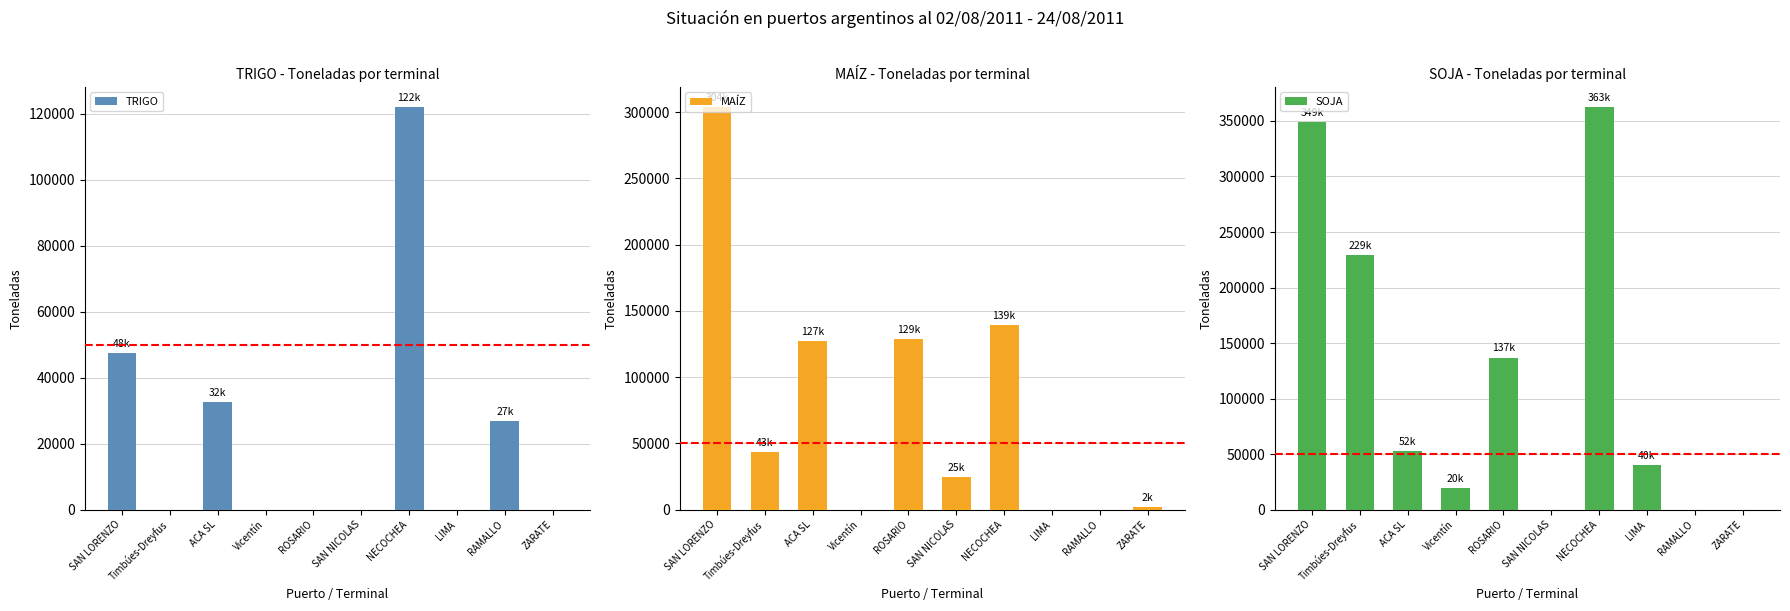

The value of MAÍZ at Vicentín is -116372. True or false?

False